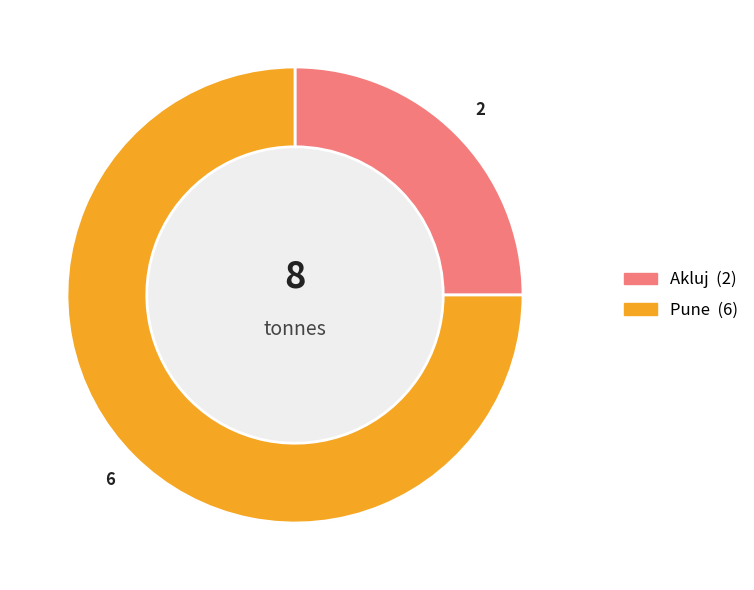

How many slices are in this pie chart?

2